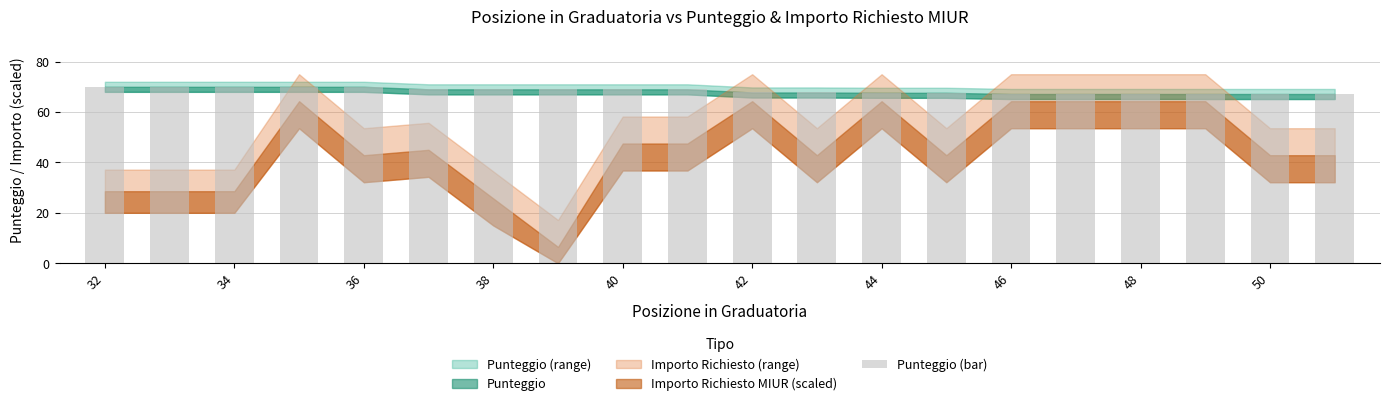

What is the maximum value shown in the chart?

70.0